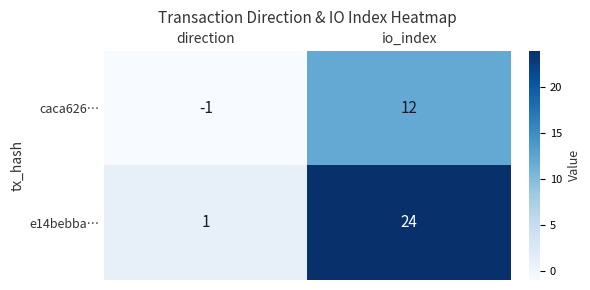

Reading right to left, transcribe all the data shown in this chart.

caca626…: 12	-1
e14bebba…: 24	1